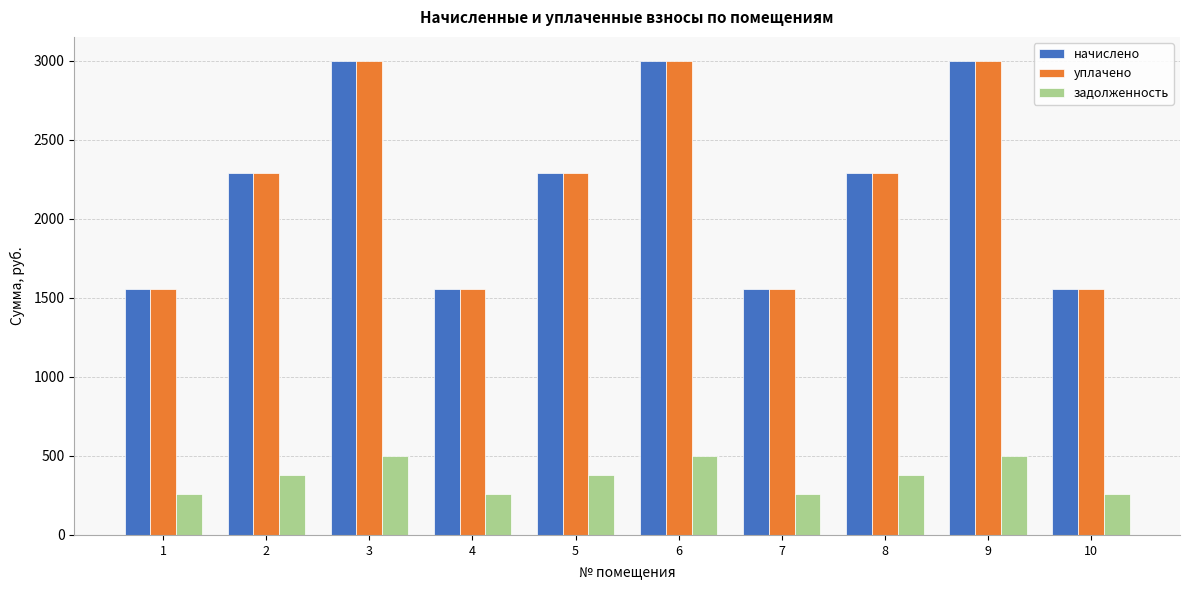

What is the lowest value of the начислено series?

1554.4